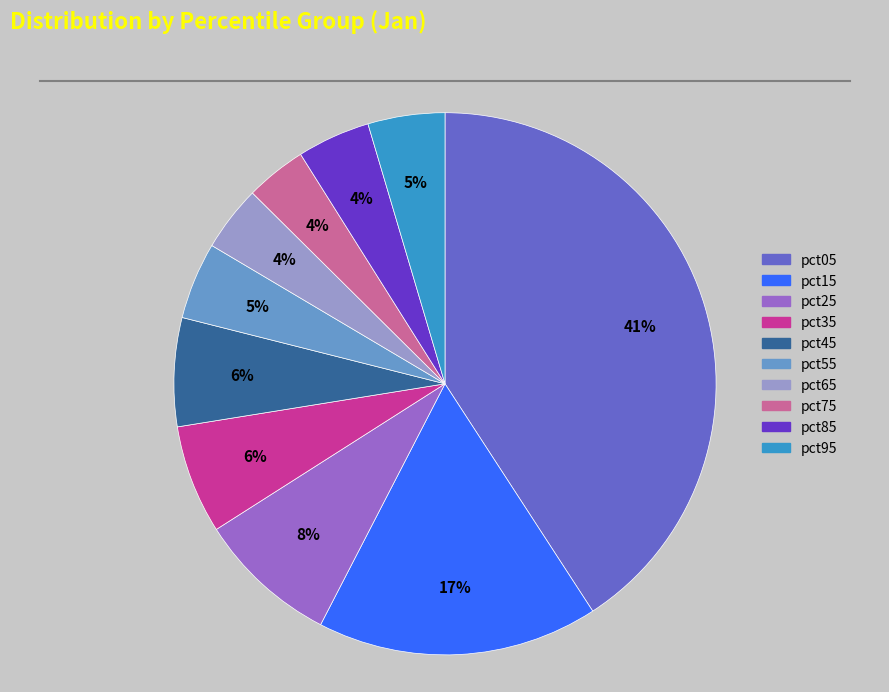

To the nearest percent, what percentage of the pie is pct75?

4%